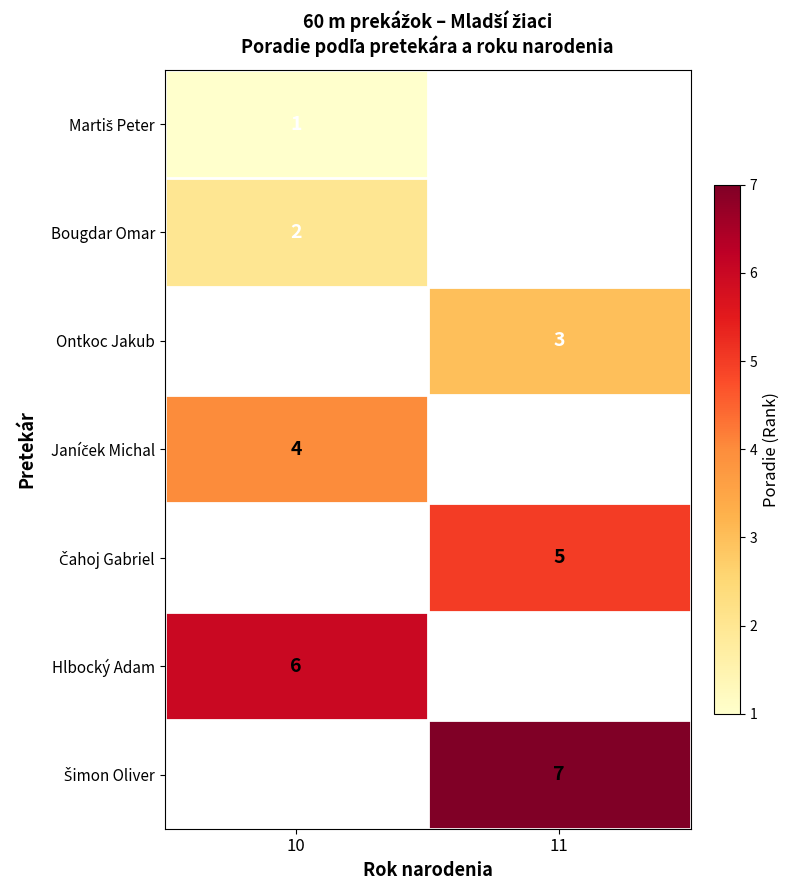

The Hlbocký Adam series shows 6 at 10. True or false?

True